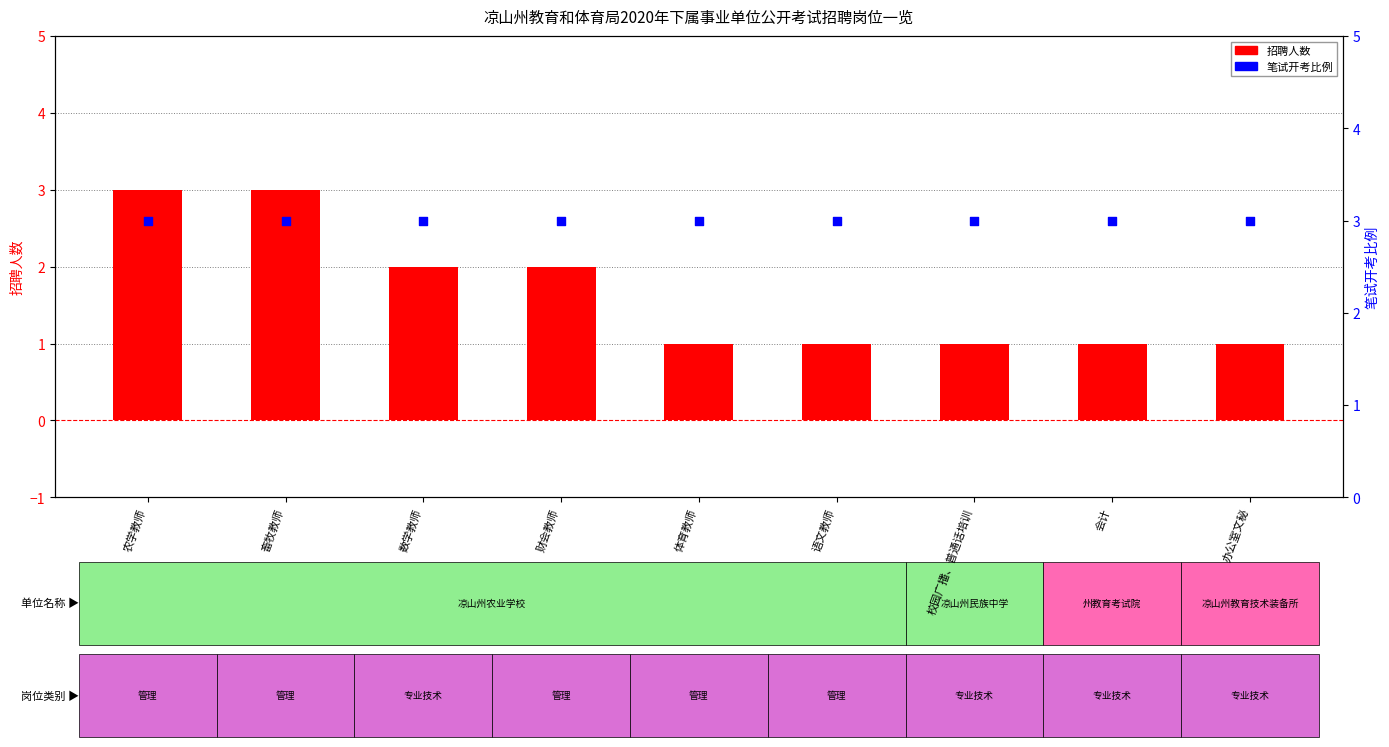

Which series contains the highest Y value?

招聘人数